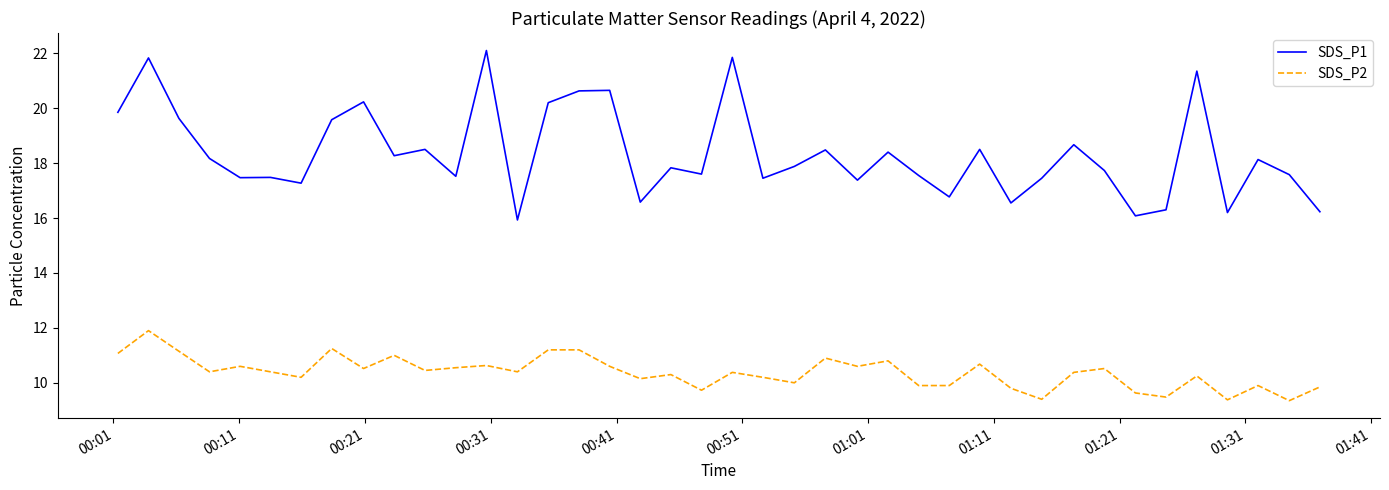

True or false: SDS_P1 and SDS_P2 cross at least once.

False